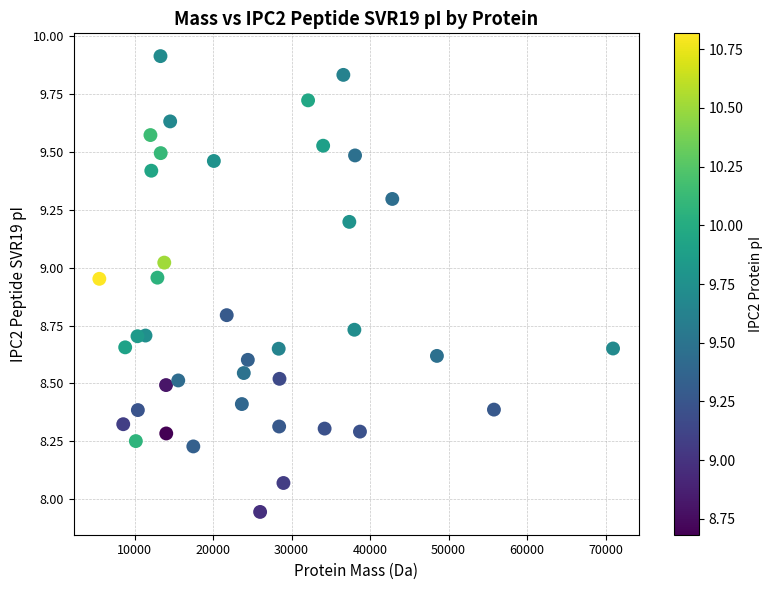

What is the range of Y values (max minus min)?

2.0